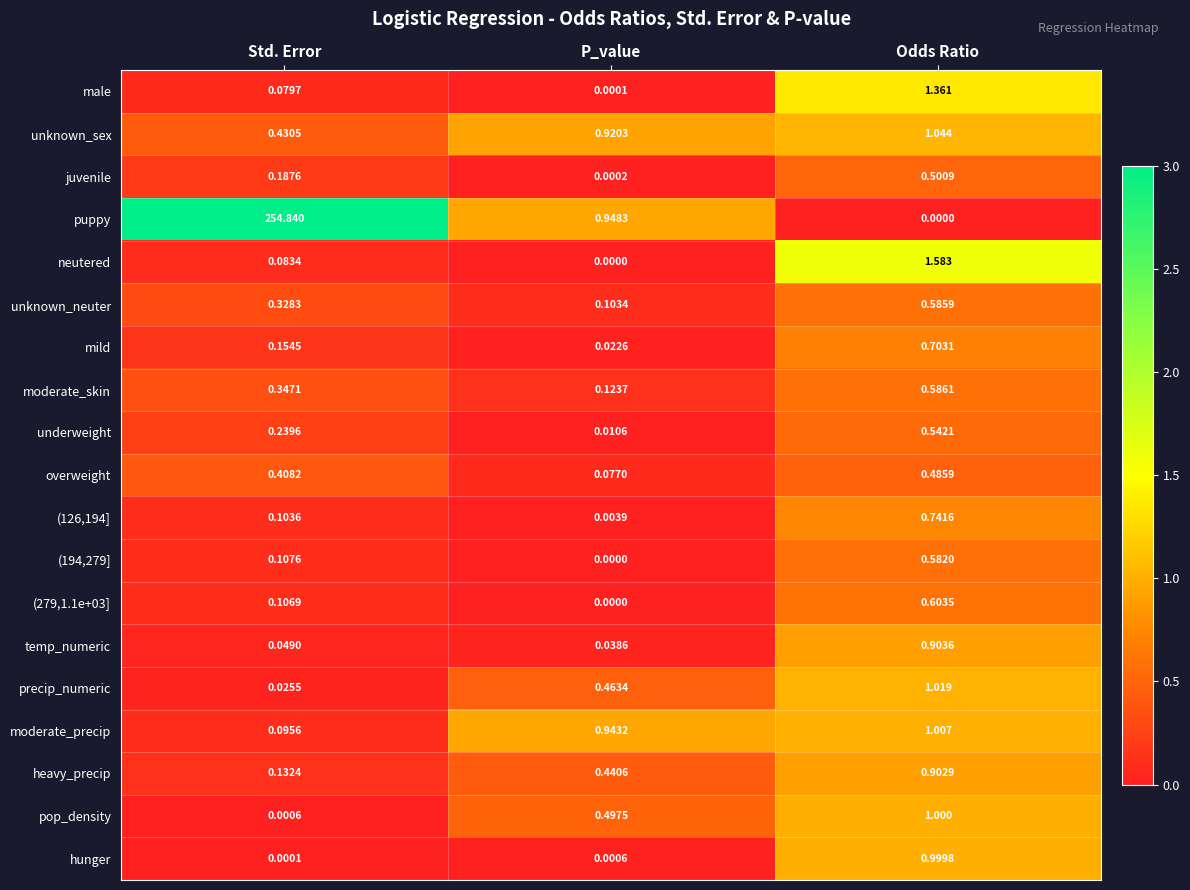

At which category does the chart reach its peak across all series?

Std. Error